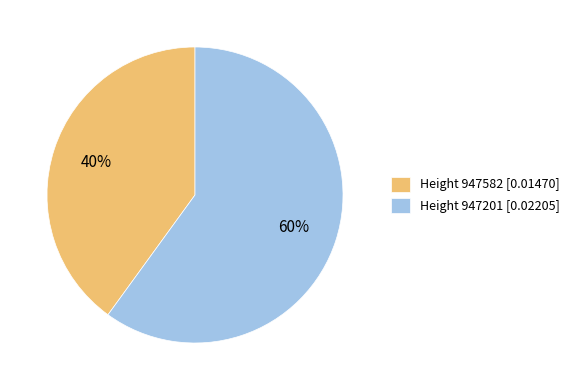

Which category has the smallest portion of the pie?

Height 947582 [0.01470]